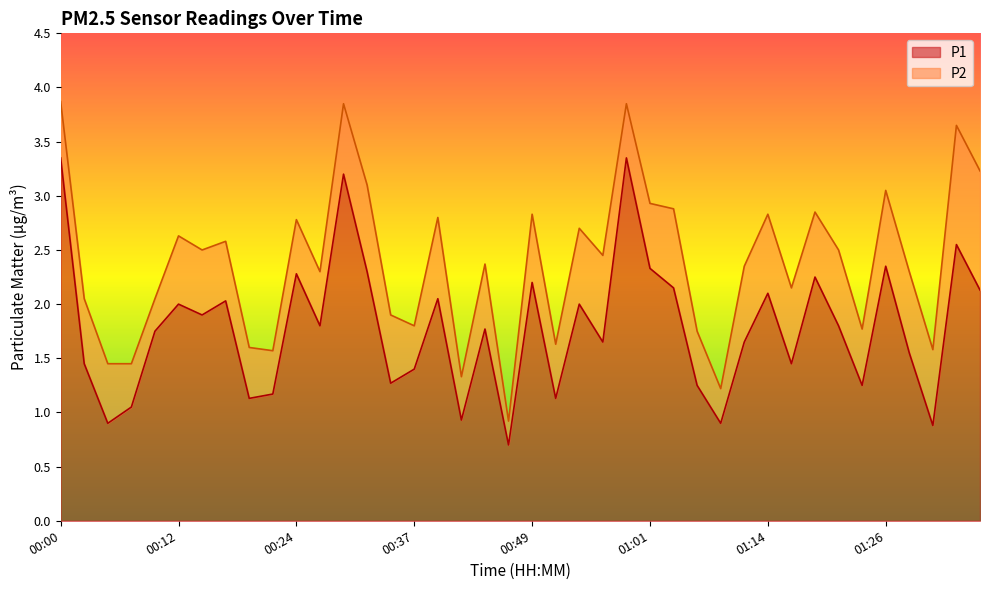

Where is the first local minimum?

00:05